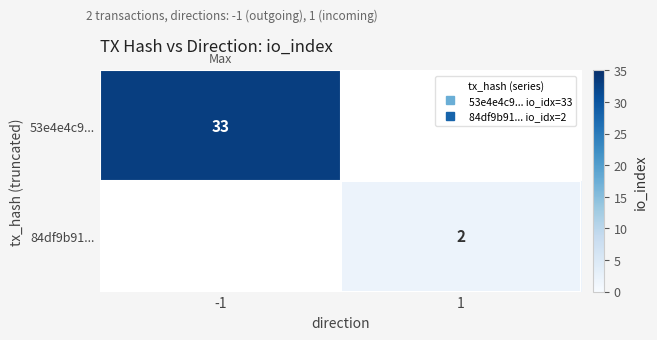

The 53e4e4c9... series shows 33 at -1. True or false?

True